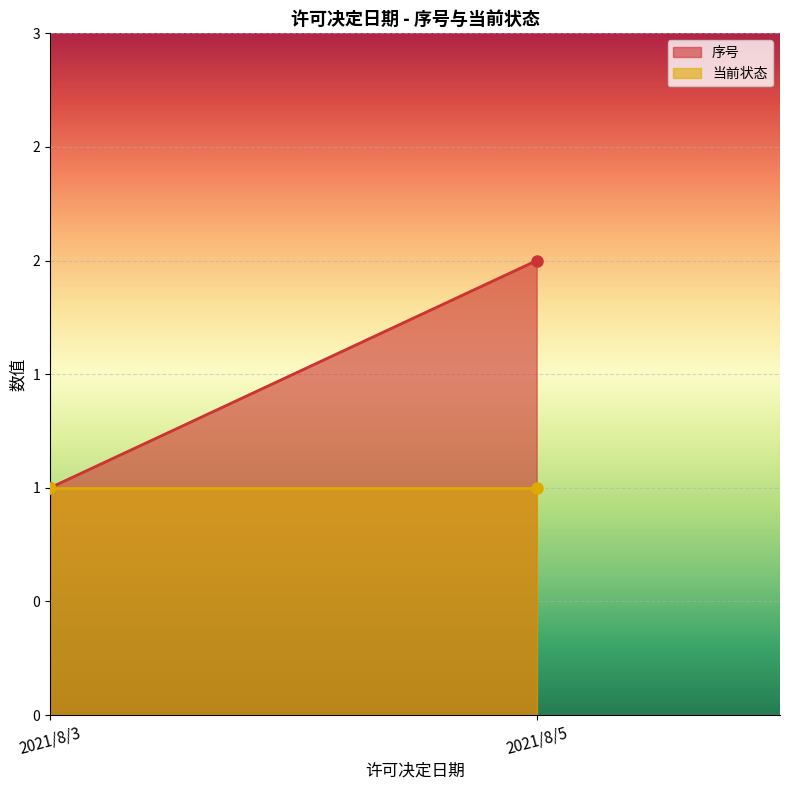

What is the highest value of the 序号 series?

2